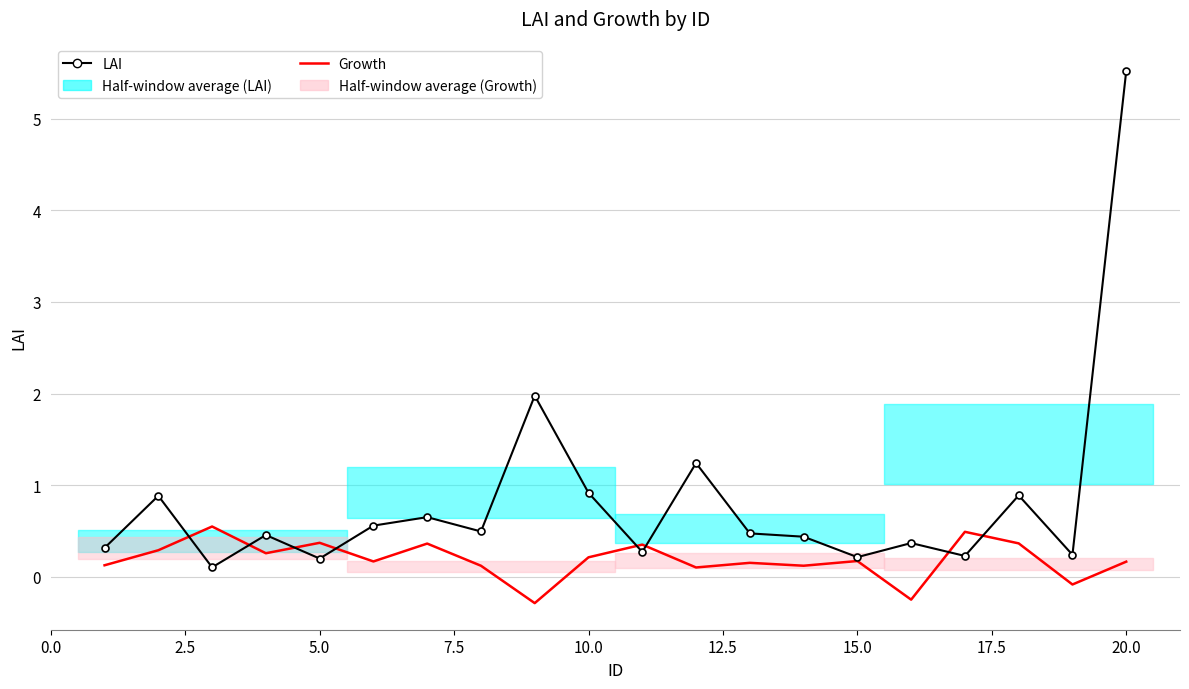

True or false: LAI has a value of 0.2 at 17.5.

False